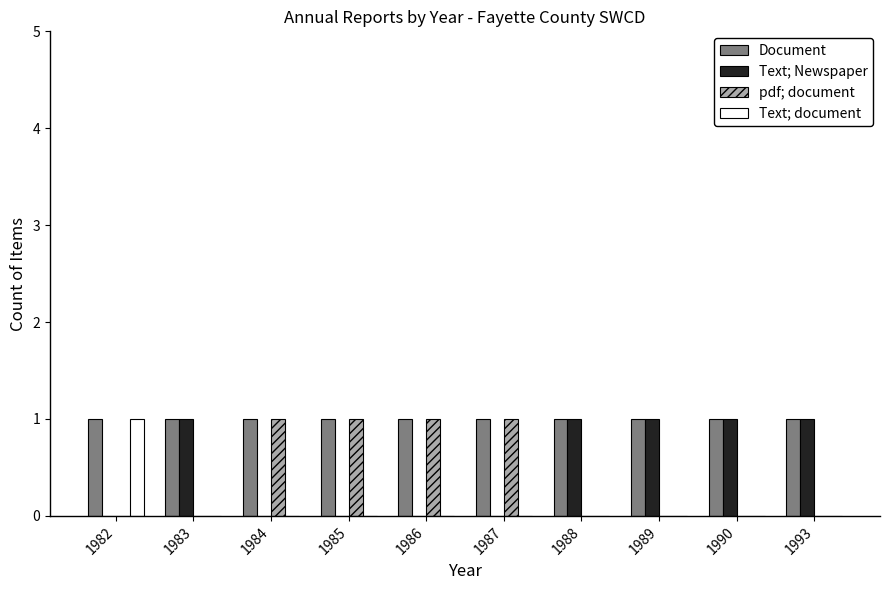

Count the number of data series in this chart.

4